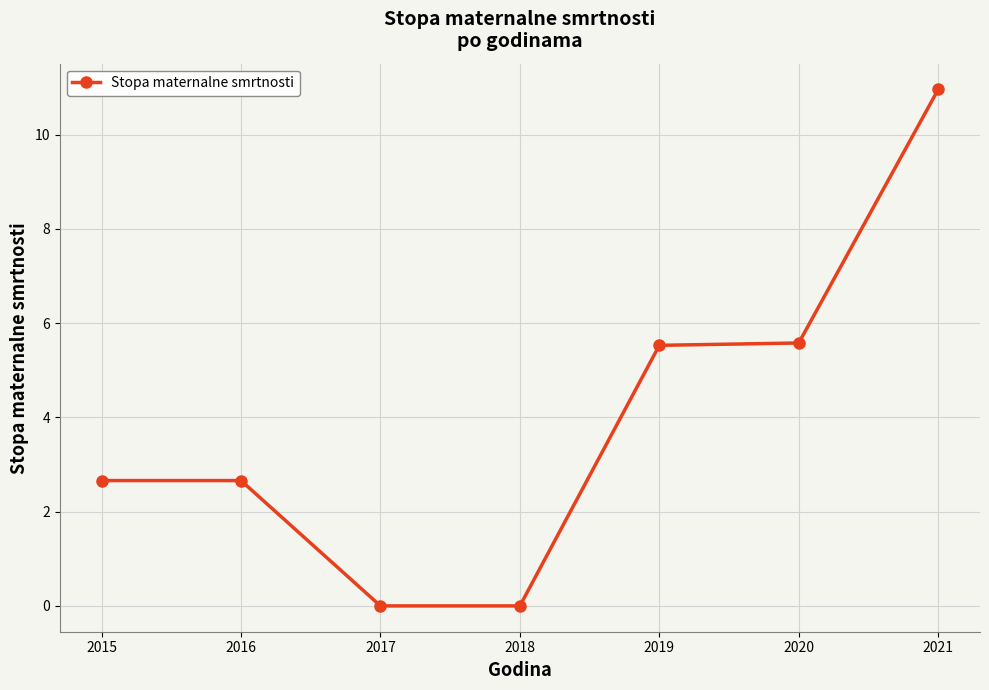

What value does the data have at 2015?

2.7